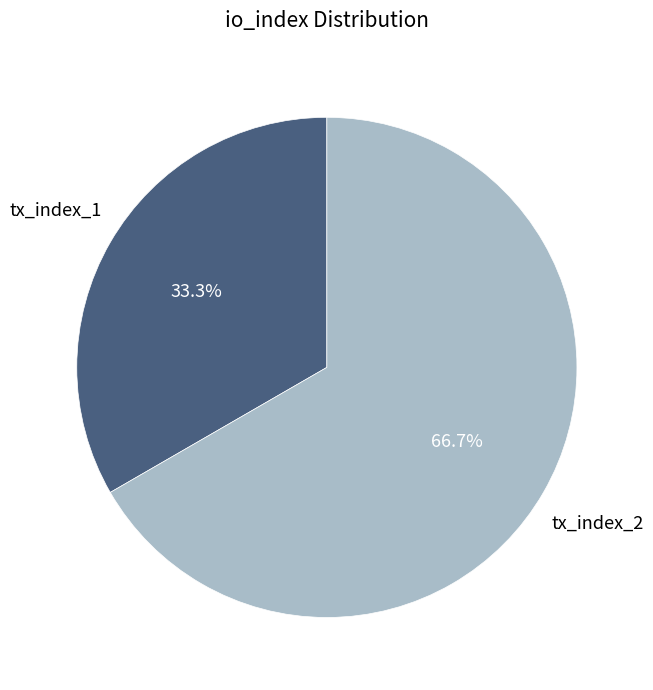

How many segments does this pie chart have?

2